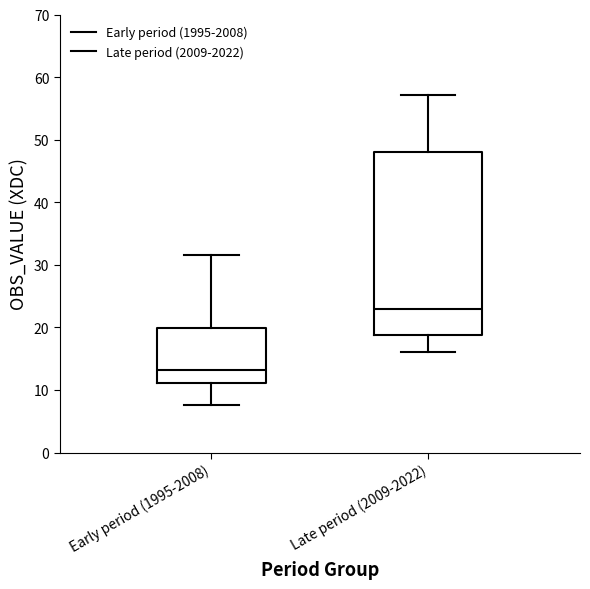

Which box is the tallest, from its lower edge to its upper edge?

Late period (2009-2022)